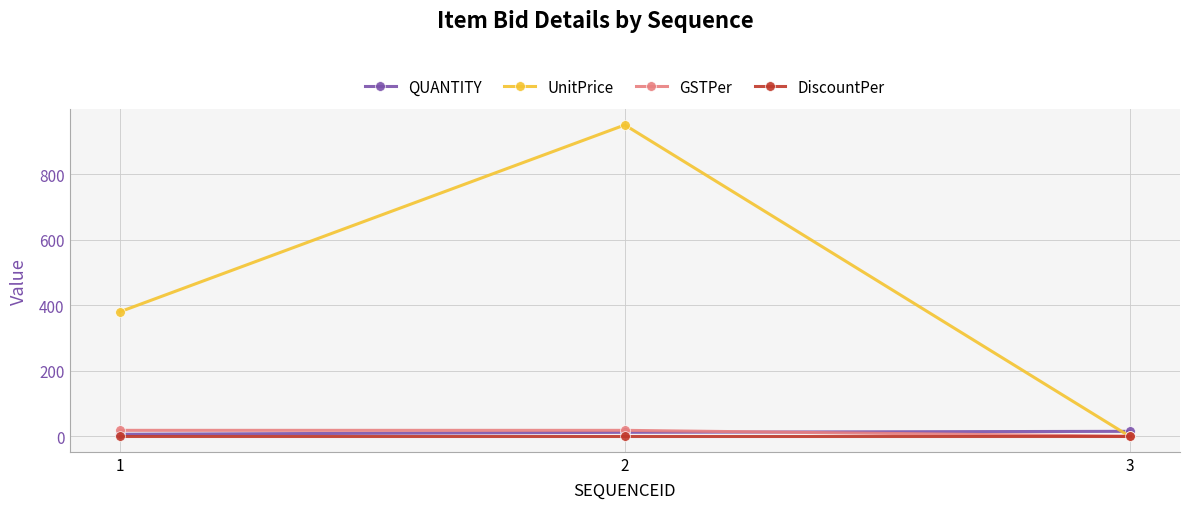

Which series has the largest range (max minus min)?

UnitPrice